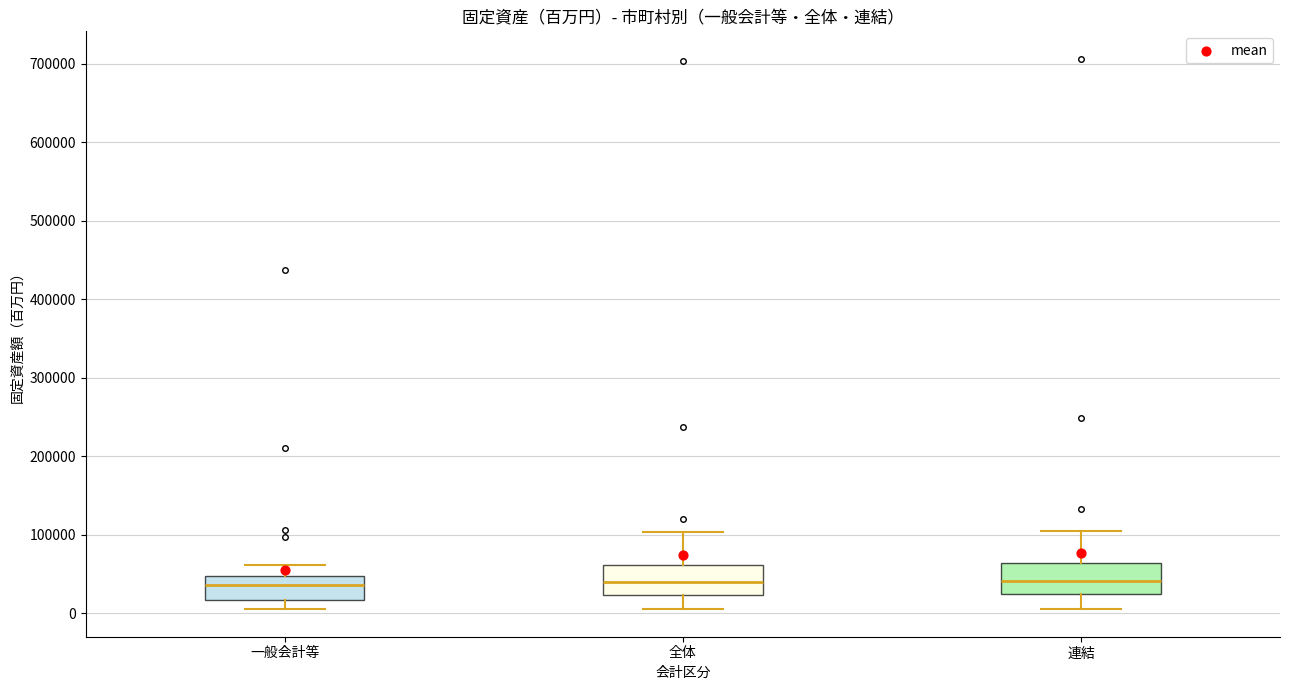

Reading left to right, read every box against the y-axis: the position of its median line, the range the box covers, and the ends of its whiskers. The values are not printed on the chart, so give them approximately, as read against the axis.

一般会計等: median 40000, box 20000 to 50000, whiskers 10000 to 60000
全体: median 40000, box 20000 to 60000, whiskers 10000 to 100000
連結: median 40000, box 20000 to 60000, whiskers 10000 to 100000